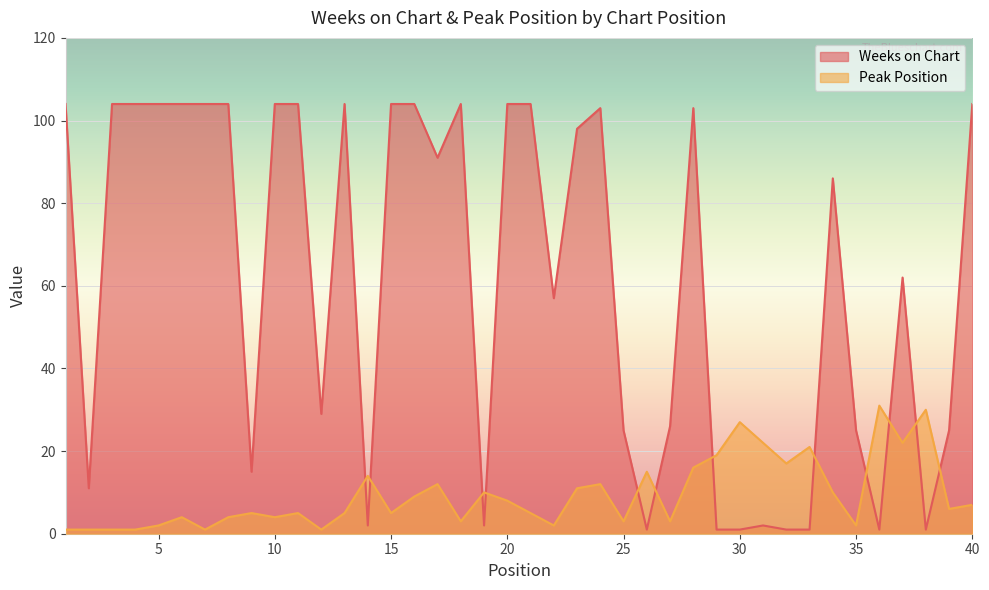

What is the maximum value shown in the chart?

104